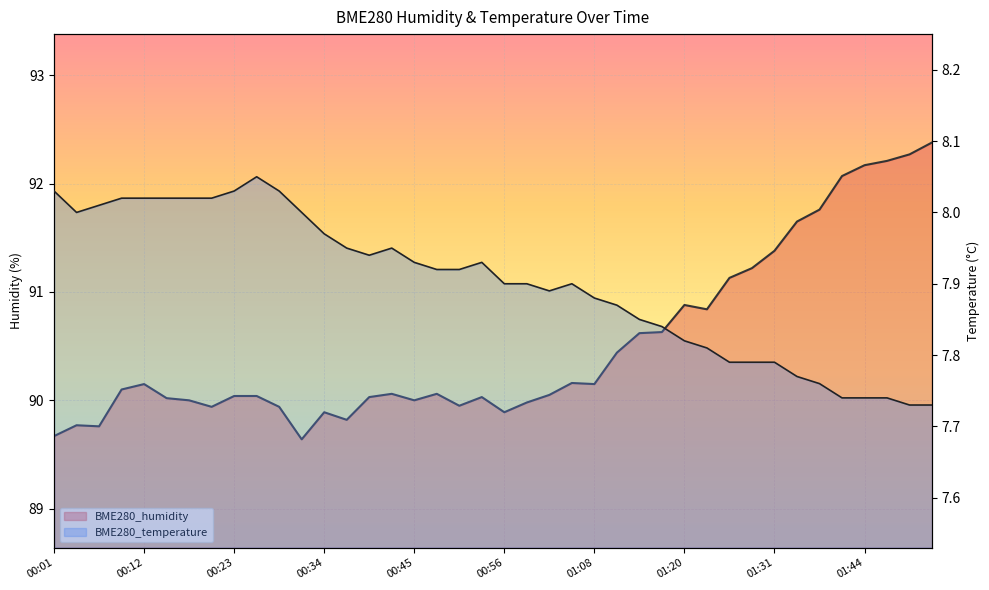

Rank the series at 00:20 from highest to lowest value.

BME280_humidity, BME280_temperature